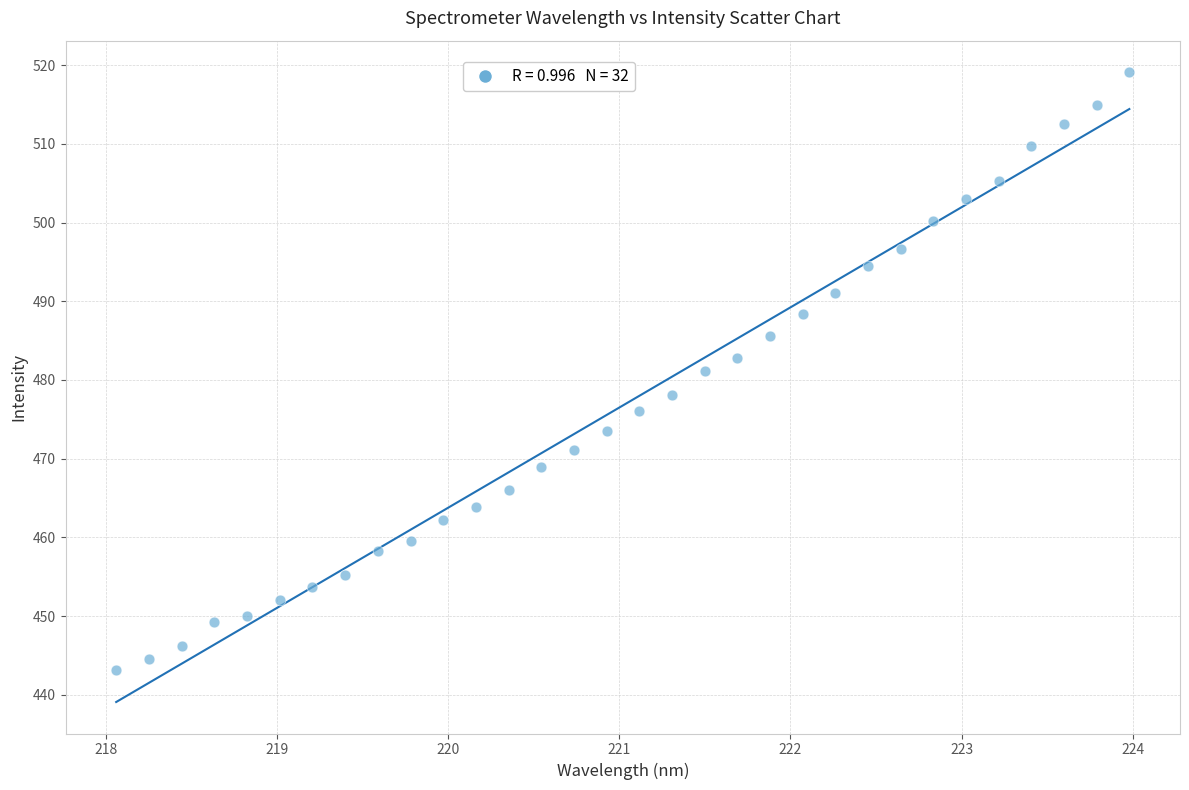

What is the range of X values (max minus min)?

5.9